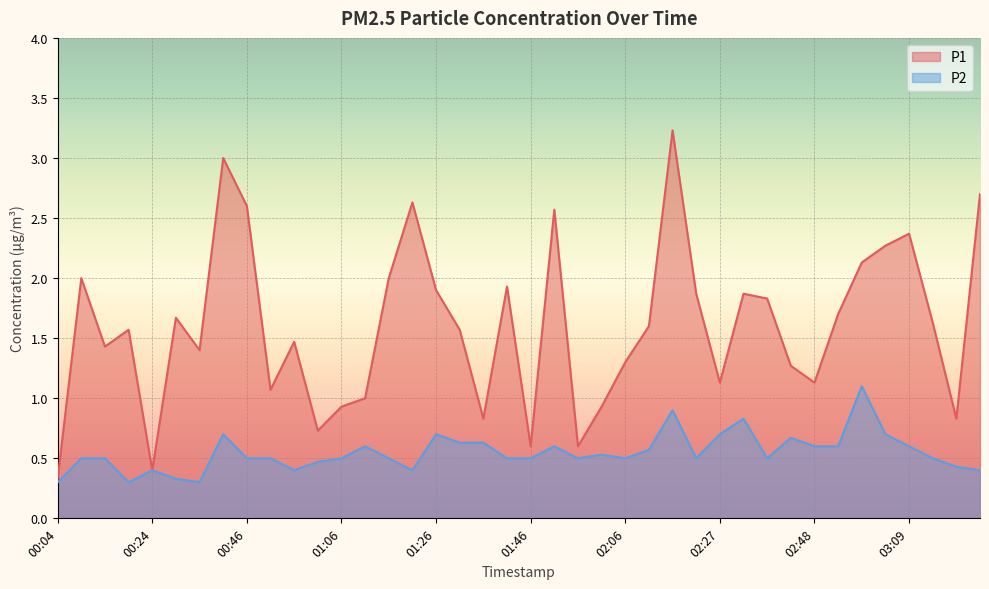

At how many categories does at least one series exceed 0?

40